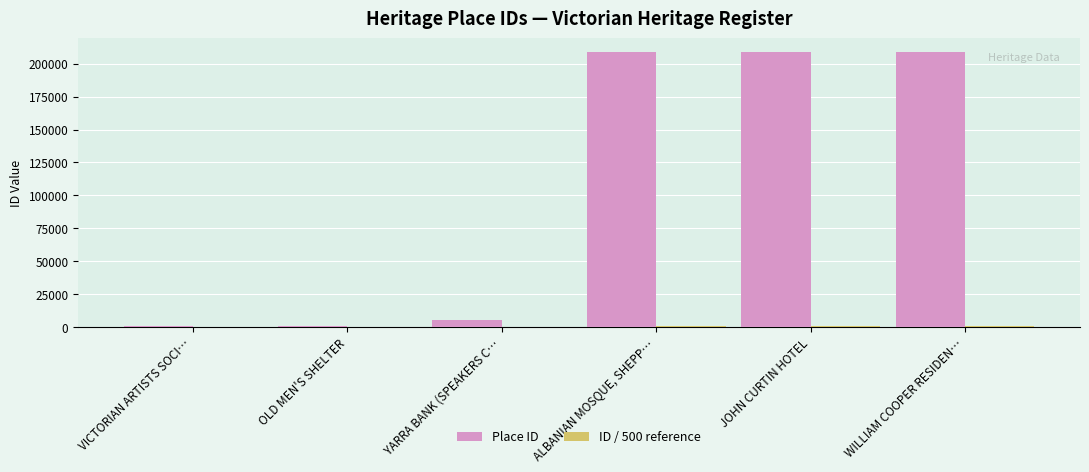

What is the greatest value displayed?

208949